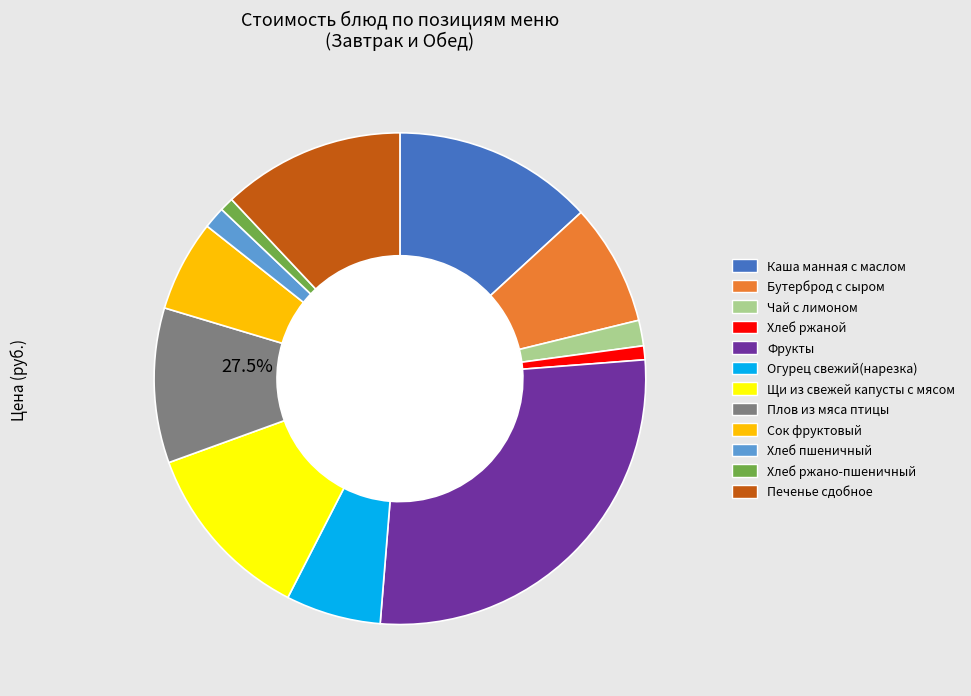

True or false: Хлеб ржаной accounts for 1% of the total.

True